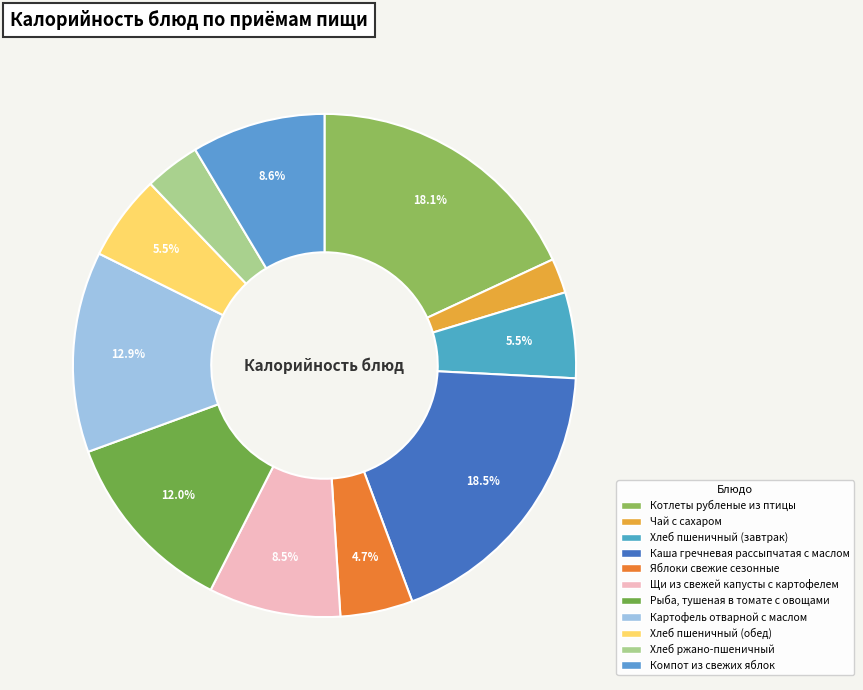

To the nearest percent, what is the difference between the largest and smallest slice percentages?

16%